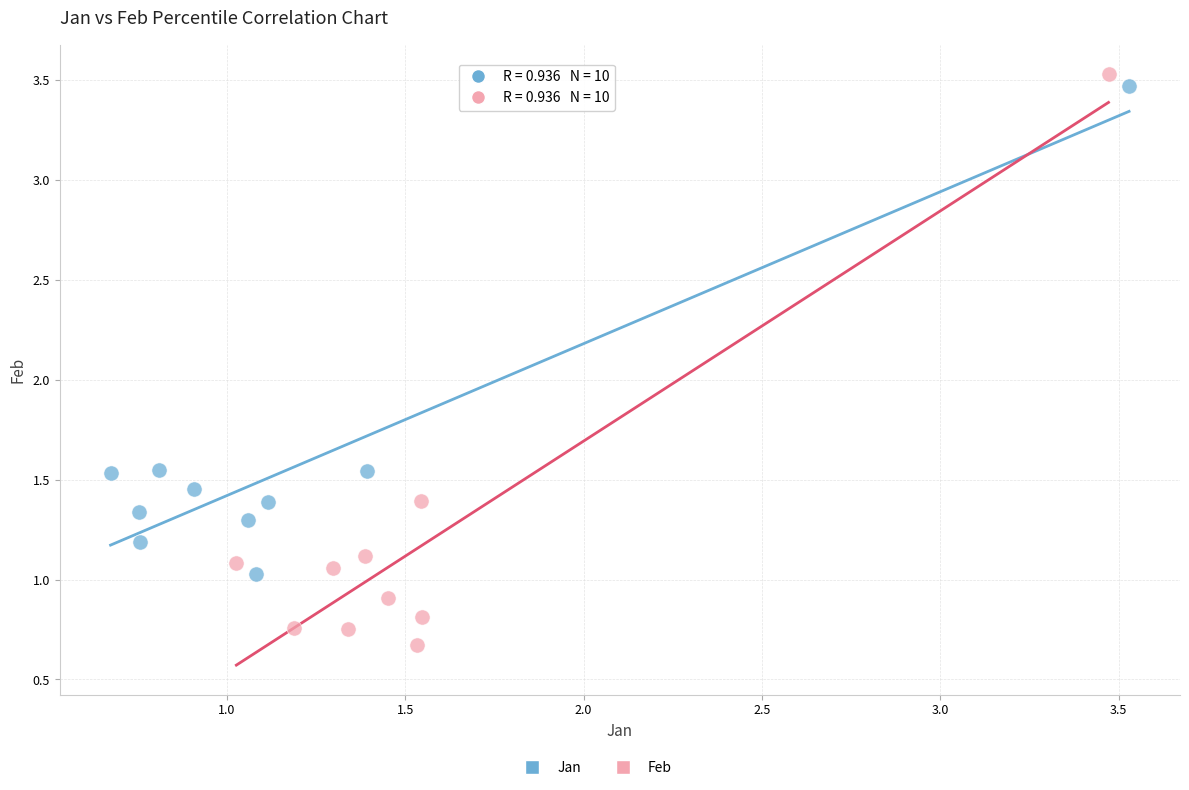

Which series has the largest Y range (max minus min)?

Feb